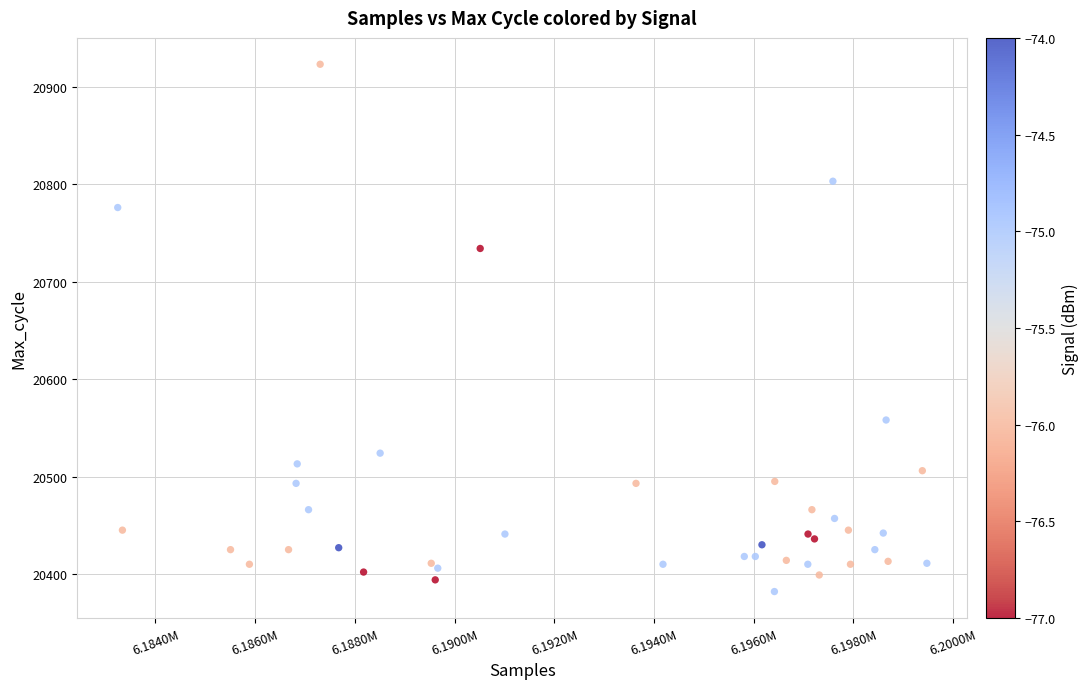

What Y value in the scatter plot is closest to 20652?

20734